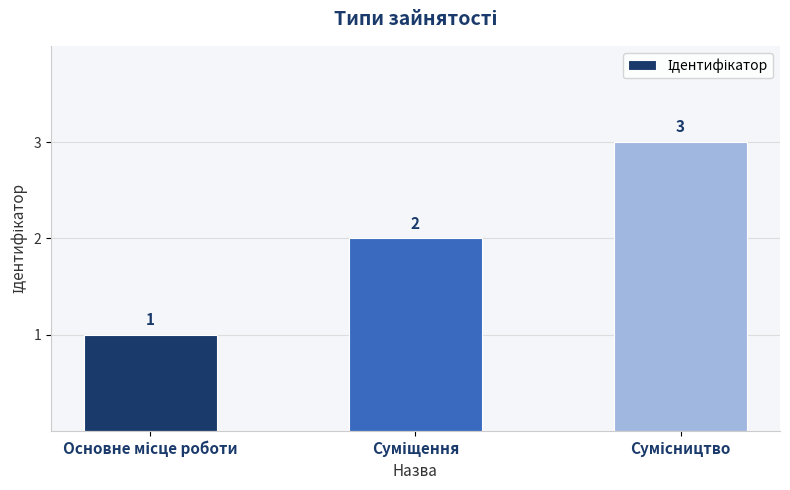

Count the values in the range 1 to 3.

3